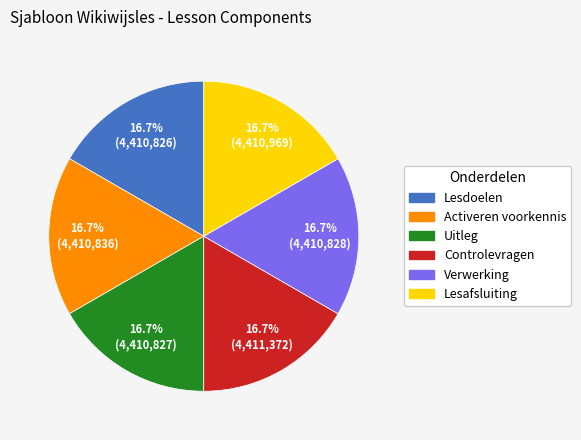

Combined, what portion of the pie is Activeren voorkennis and Verwerking?

33.3%